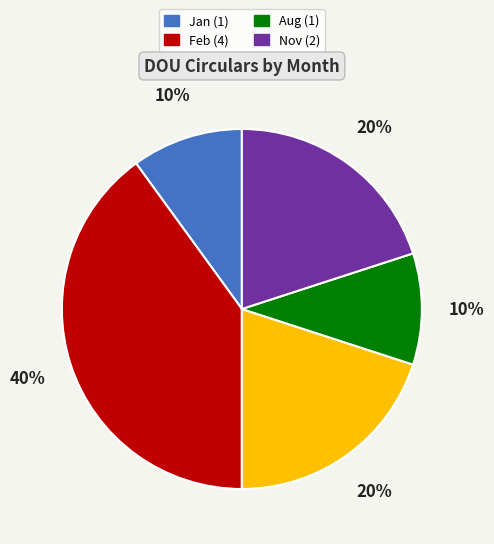

The Jun slice represents 20% of the pie. True or false?

True